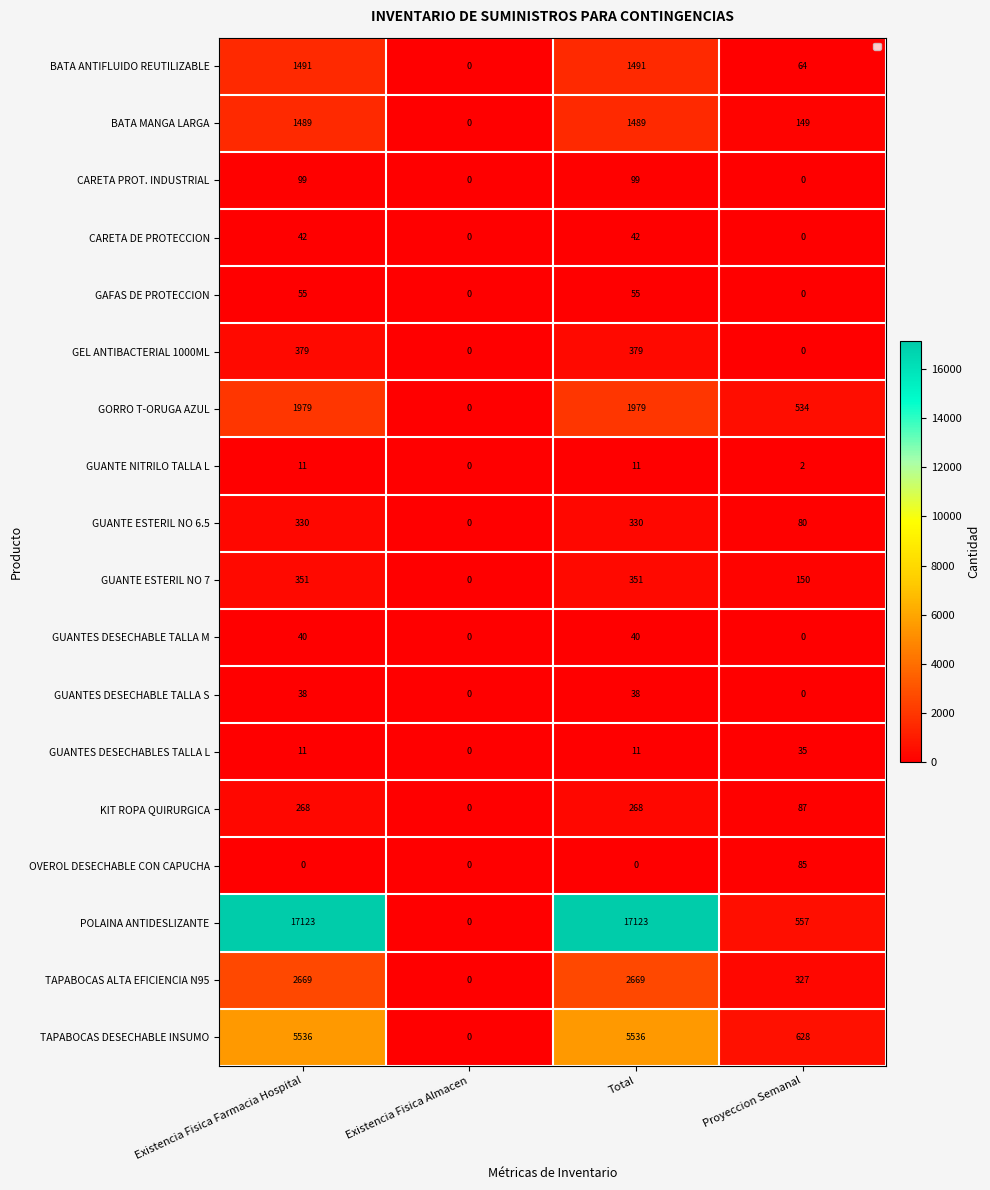

Between Existencia Fisica Almacen and Total, which is larger?

Total